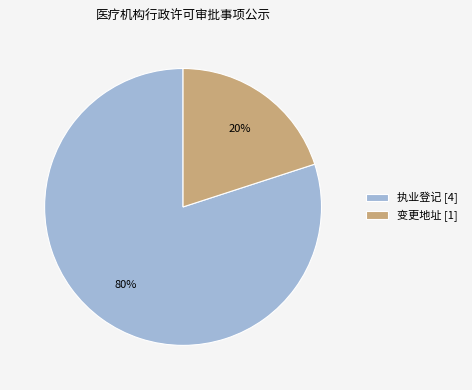

To the nearest percent, what is the average slice percentage?

50%